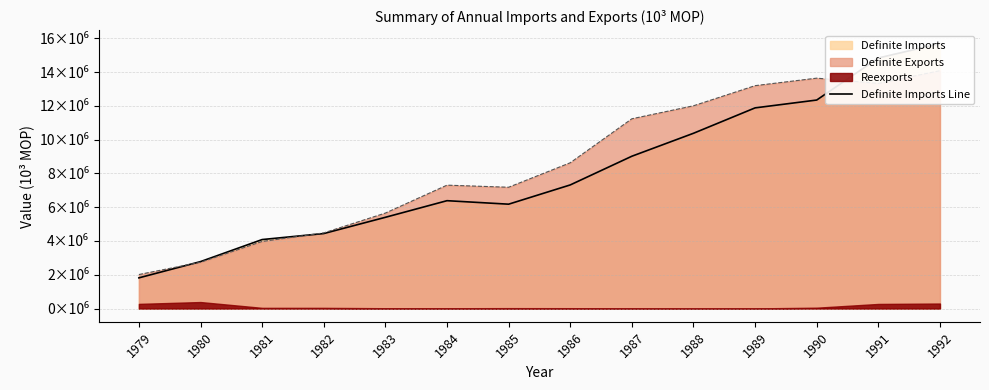

Which has a higher value, 1984 or 1985?

1984